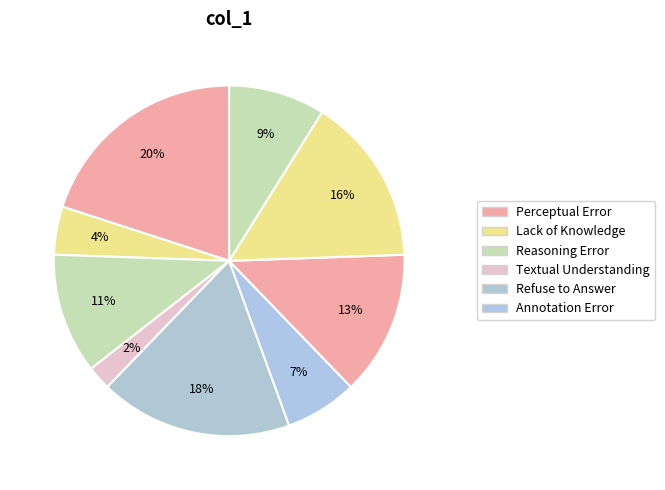

How many slices are in this pie chart?

9